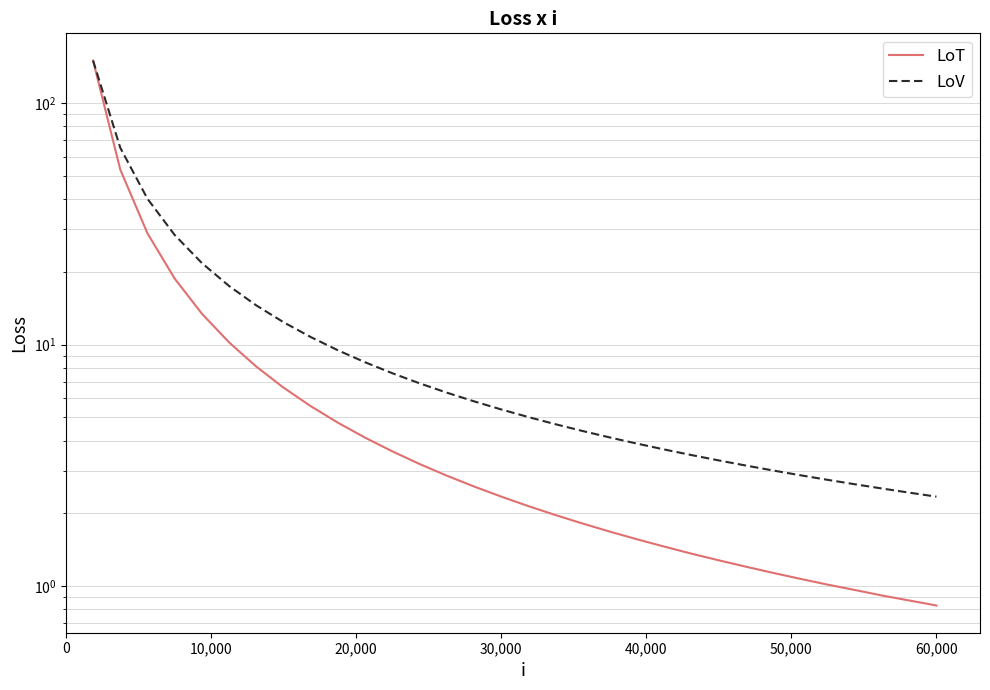

Which series has the largest range (max minus min)?

LoT